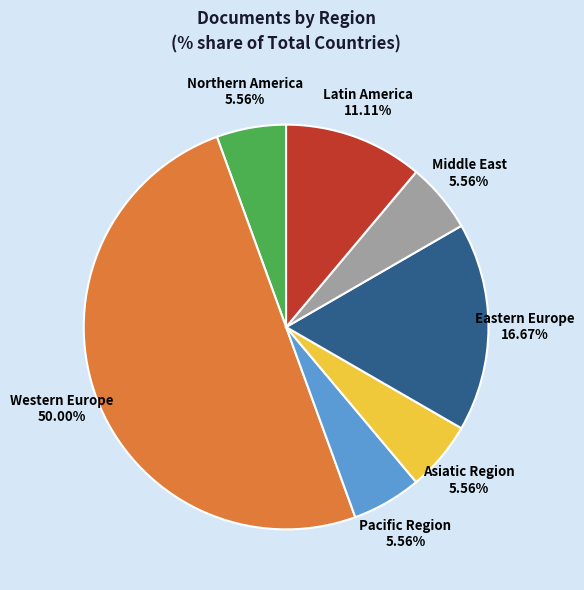

Count the number of slices in the pie.

7